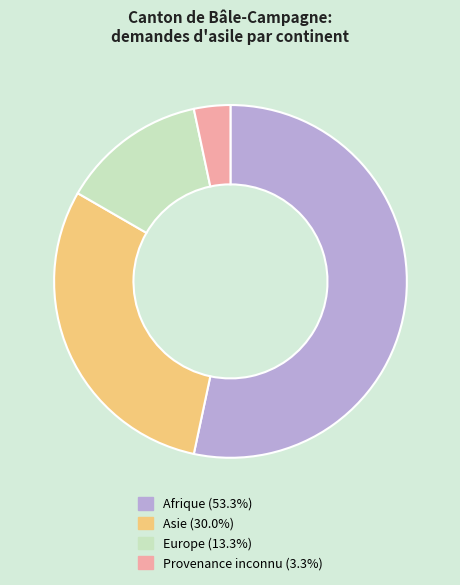

Approximately how many times larger is the value at Asie (30.0%) compared to Provenance inconnu (3.3%)?

9.0